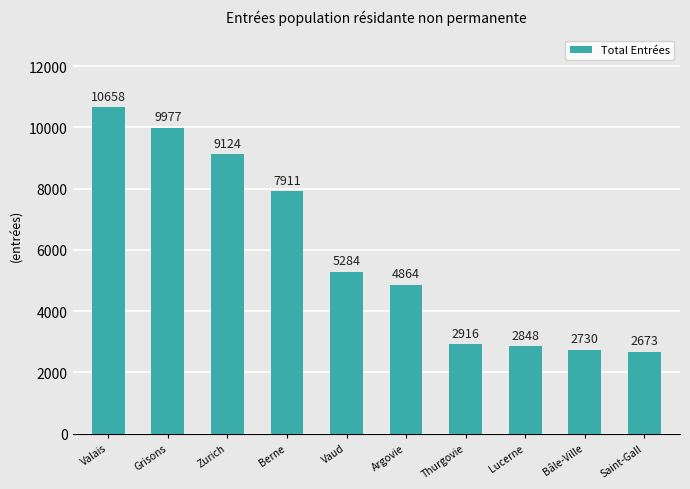

What is the label of the 7th bar from the right?

Berne